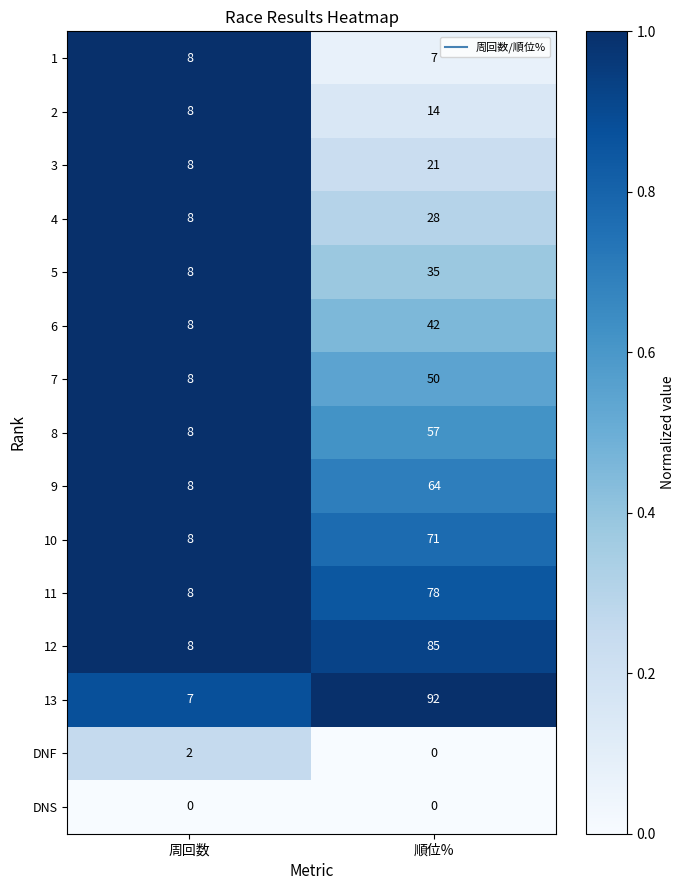

At which label does 12 reach its peak?

順位%